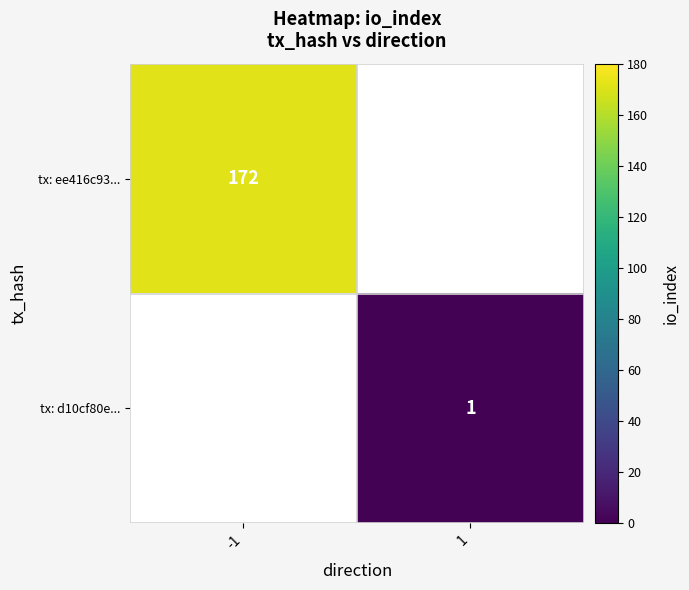

Is it true that tx: ee416c93... equals 172 at -1?

True